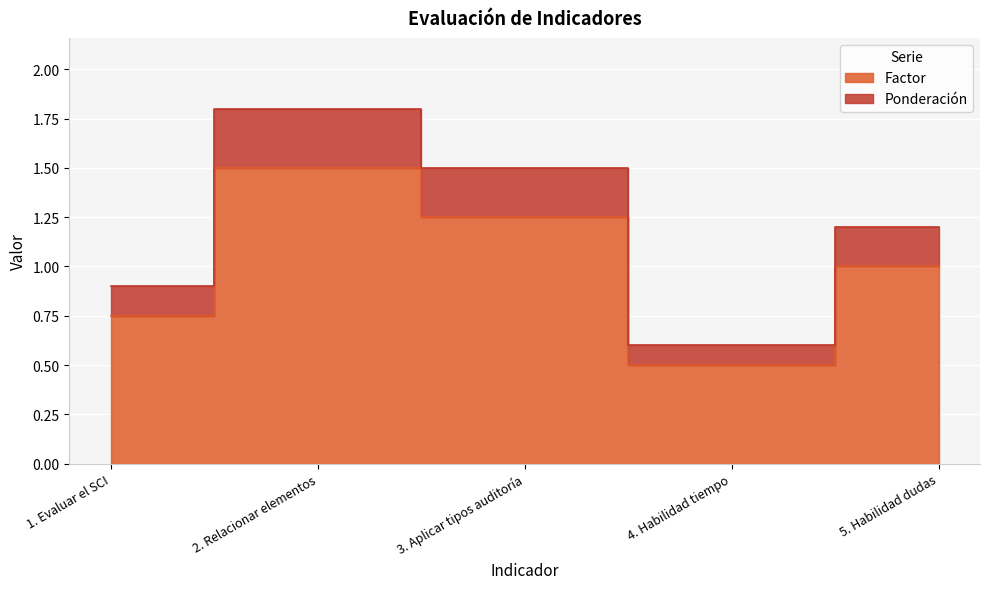

Reading right to left, what are all the values shown in this chart?

Factor: 1.0	0.5	1.2	1.5	0.8
Ponderación: 1.2	0.6	1.5	1.8	0.9